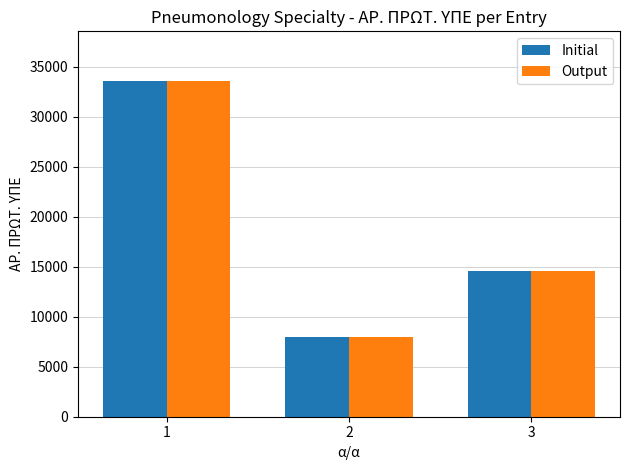

How many bars are there in each group?

2